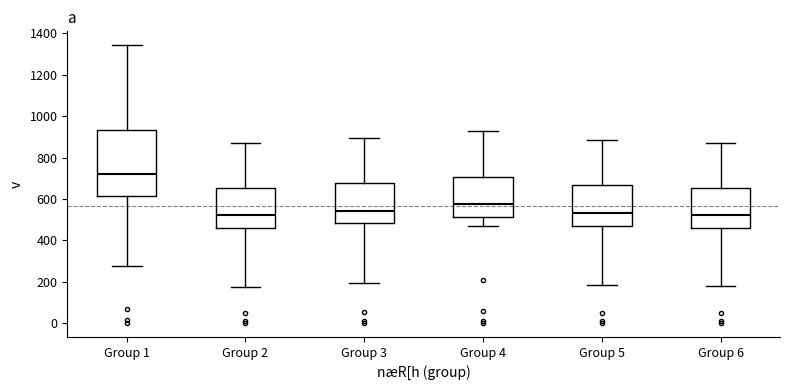

Which box has the highest median line?

Group 1